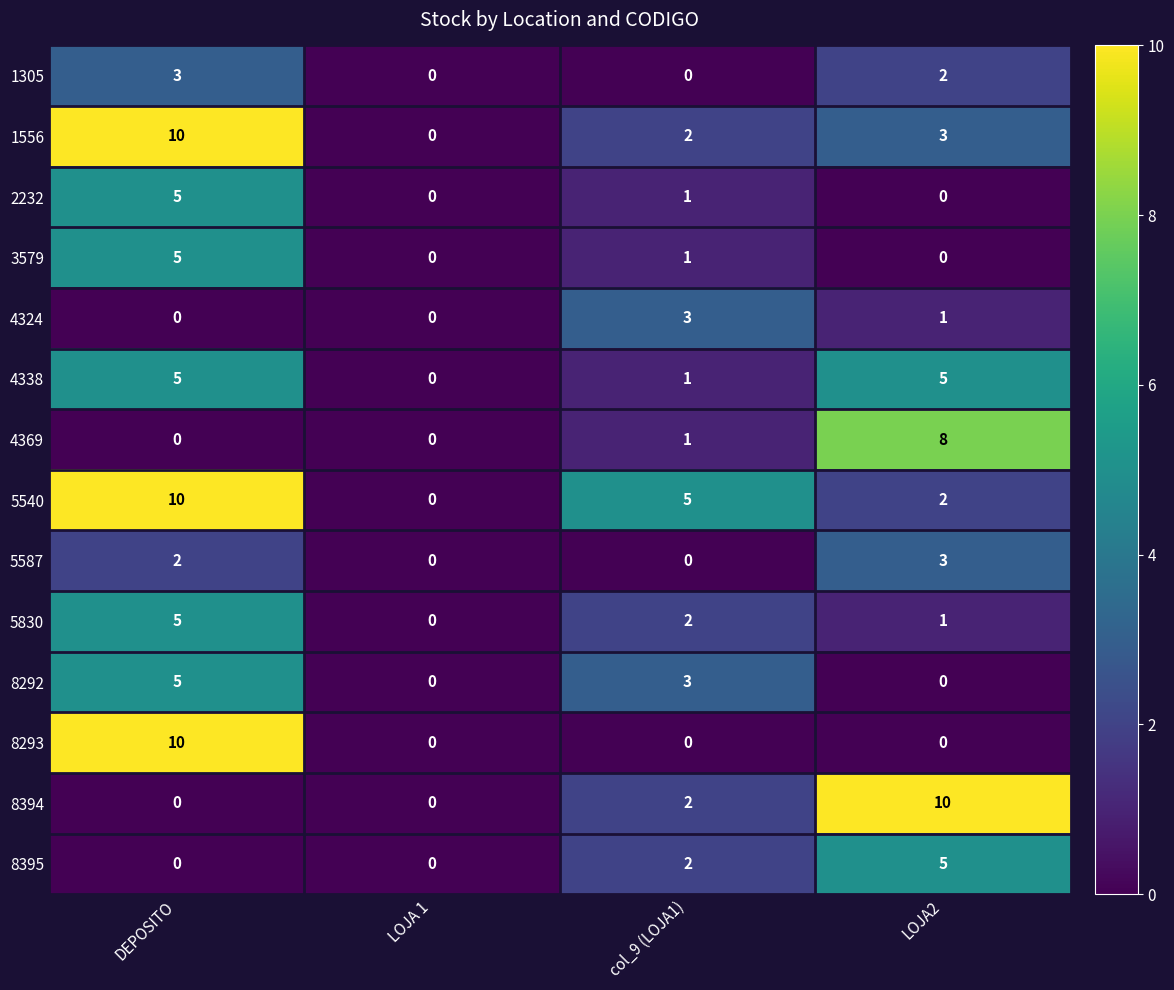

What is the difference between the highest and lowest values at LOJA2?

10